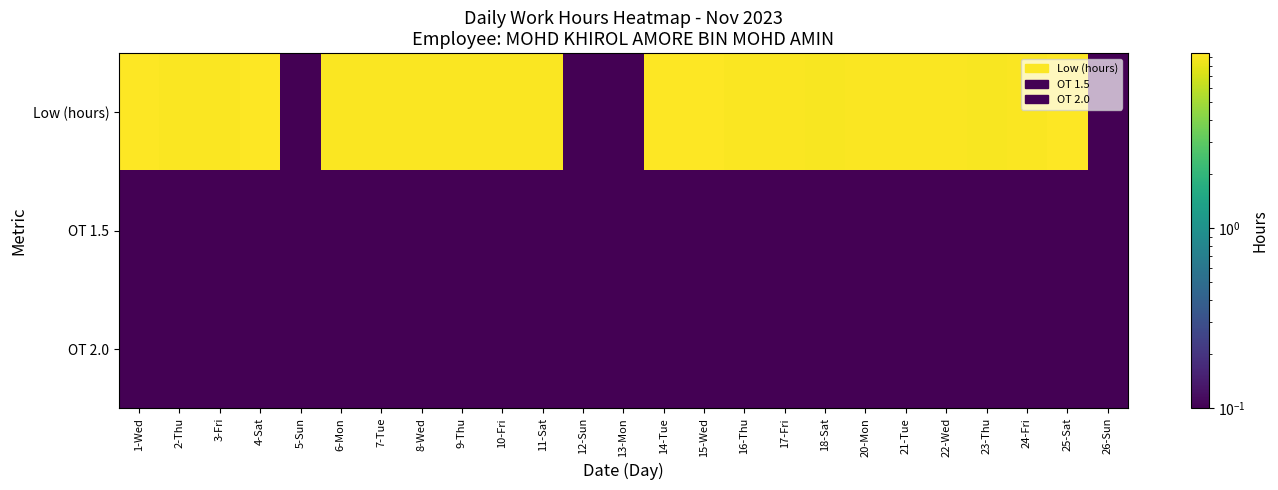

Reading left to right, list all the values displayed in this chart.

Low (hours): 1-Wed=9.2	2-Thu=9.1	3-Fri=9.1	4-Sat=9.2	5-Sun=0.0	6-Mon=9.2	7-Tue=9.1	8-Wed=9.2	9-Thu=9.1	10-Fri=9.2	11-Sat=9.1	12-Sun=0.0	13-Mon=0.0	14-Tue=9.4	15-Wed=9.4	16-Thu=9.2	17-Fri=9.1	18-Sat=9.1	20-Mon=9.1	21-Tue=9.1	22-Wed=9.1	23-Thu=9.1	24-Fri=9.2	25-Sat=9.4	26-Sun=0.0
OT 1.5: 1-Wed=0.0	2-Thu=0.0	3-Fri=0.0	4-Sat=0.0	5-Sun=0.0	6-Mon=0.0	7-Tue=0.0	8-Wed=0.0	9-Thu=0.0	10-Fri=0.0	11-Sat=0.0	12-Sun=0.0	13-Mon=0.0	14-Tue=0.0	15-Wed=0.0	16-Thu=0.0	17-Fri=0.0	18-Sat=0.0	20-Mon=0.0	21-Tue=0.0	22-Wed=0.0	23-Thu=0.0	24-Fri=0.0	25-Sat=0.0	26-Sun=0.0
OT 2.0: 1-Wed=0.0	2-Thu=0.0	3-Fri=0.0	4-Sat=0.0	5-Sun=0.0	6-Mon=0.0	7-Tue=0.0	8-Wed=0.0	9-Thu=0.0	10-Fri=0.0	11-Sat=0.0	12-Sun=0.0	13-Mon=0.0	14-Tue=0.0	15-Wed=0.0	16-Thu=0.0	17-Fri=0.0	18-Sat=0.0	20-Mon=0.0	21-Tue=0.0	22-Wed=0.0	23-Thu=0.0	24-Fri=0.0	25-Sat=0.0	26-Sun=0.0